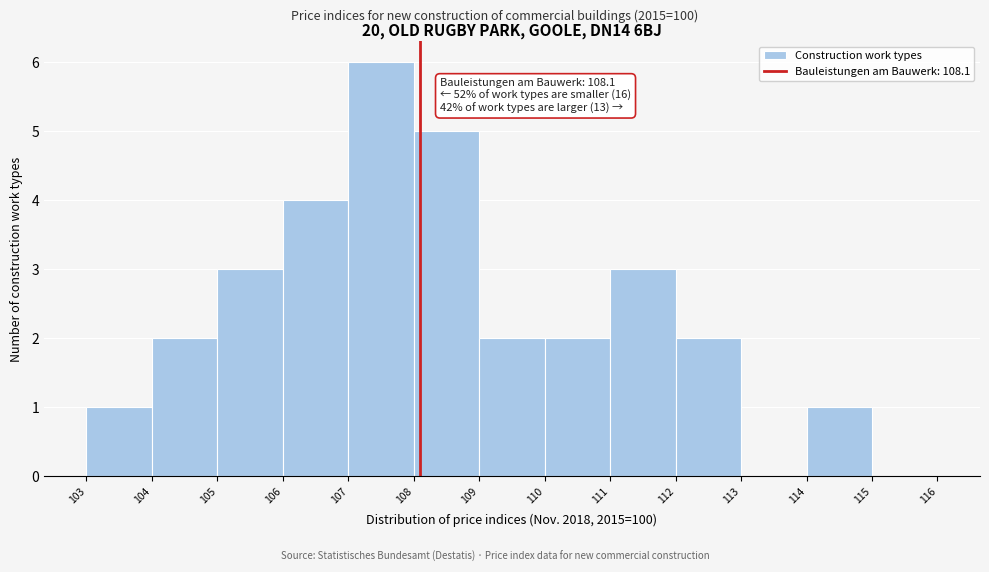

Over which range of the x-axis is the bar tallest?

107 to 108